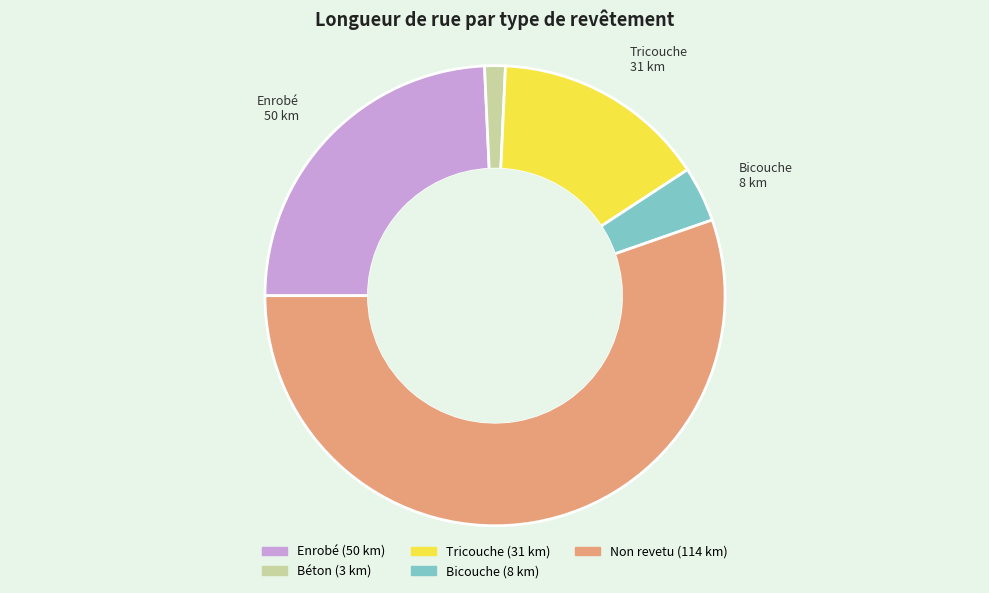

Does Non revetu represent more than half of the total?

Yes